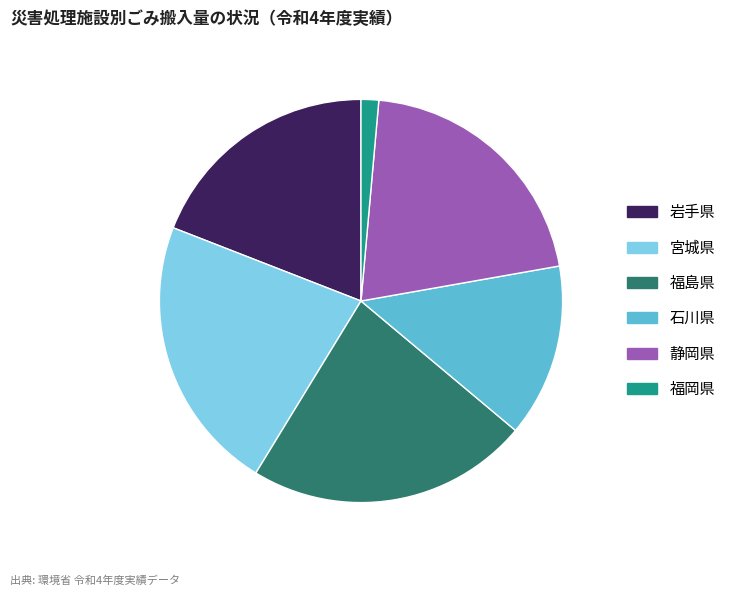

True or false: 静岡県 accounts for 21% of the total.

True